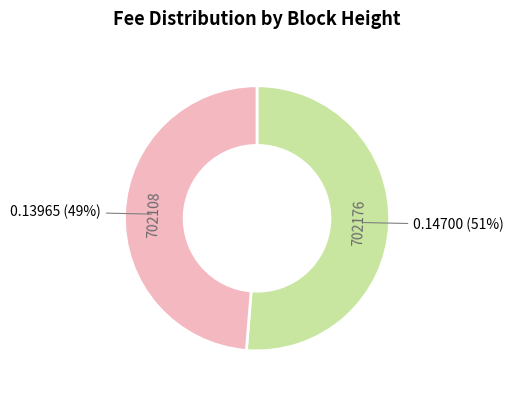

To the nearest percent, what is the average slice percentage?

50%